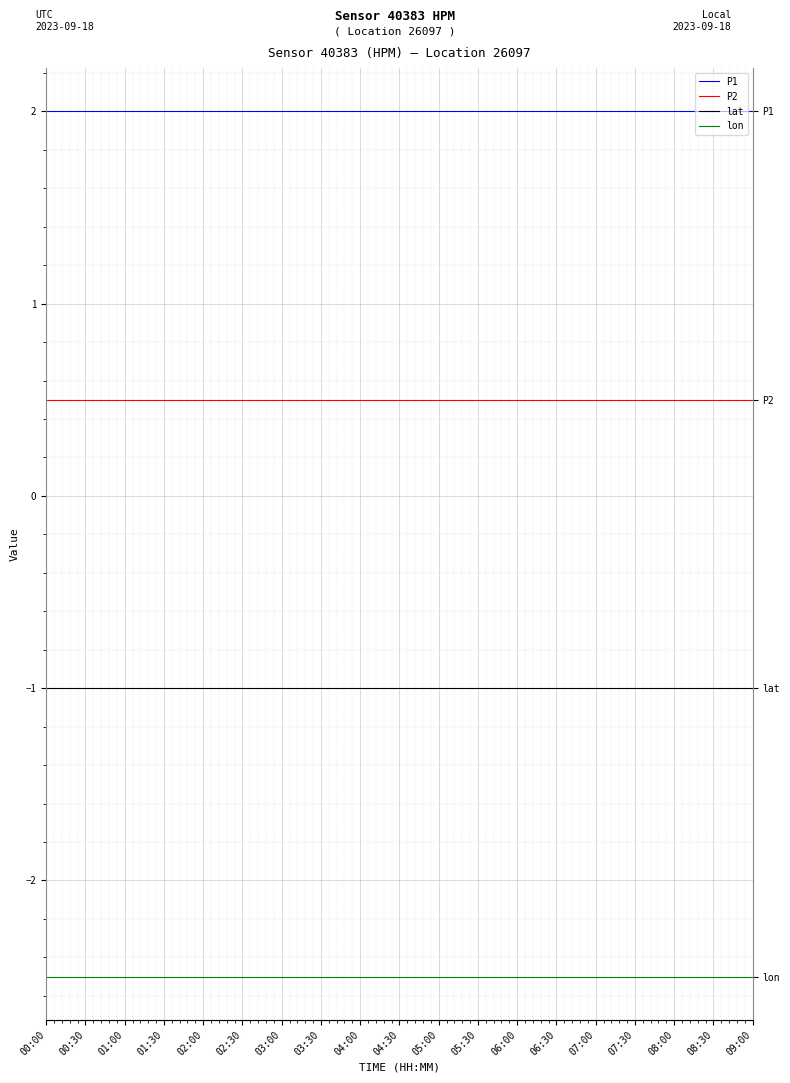

Is it true that P1 equals 2.0 at 02:30?

True